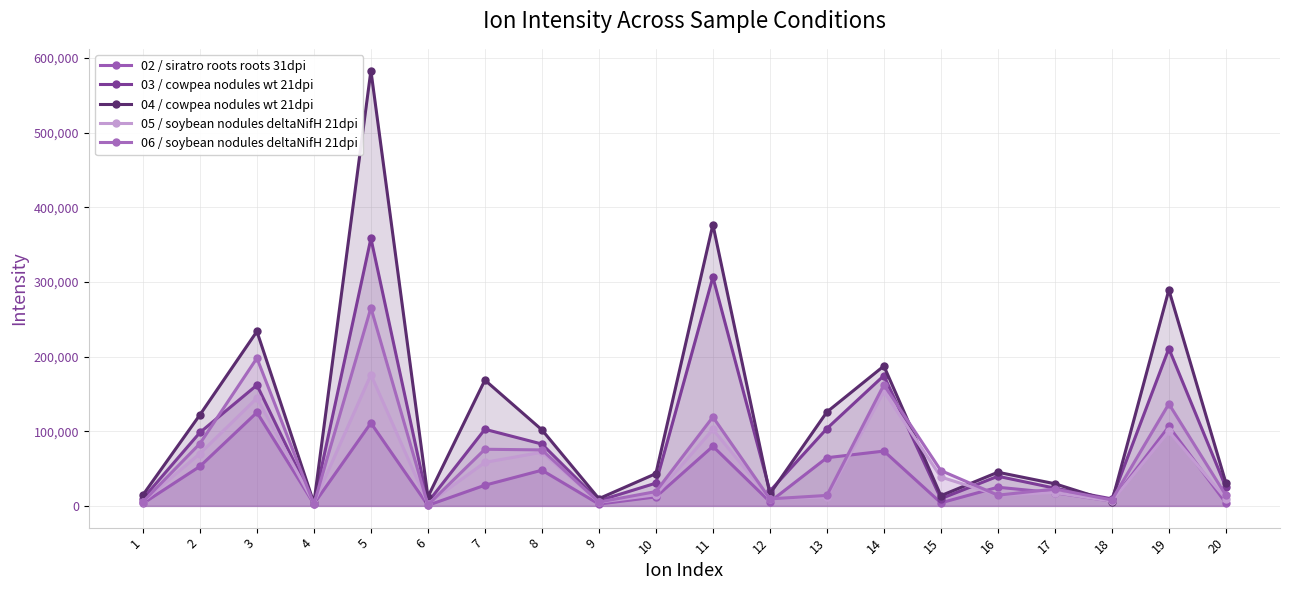

How many interior local valleys does the 06 / soybean nodules deltaNifH 21dpi series have?

6